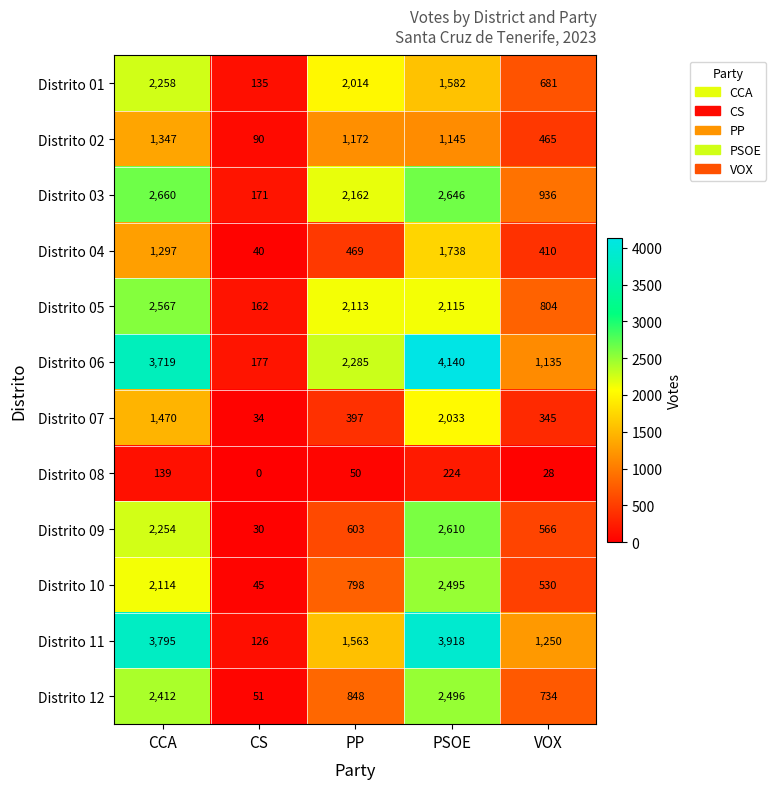

True or false: Distrito 04 has a value of 410 at VOX.

True